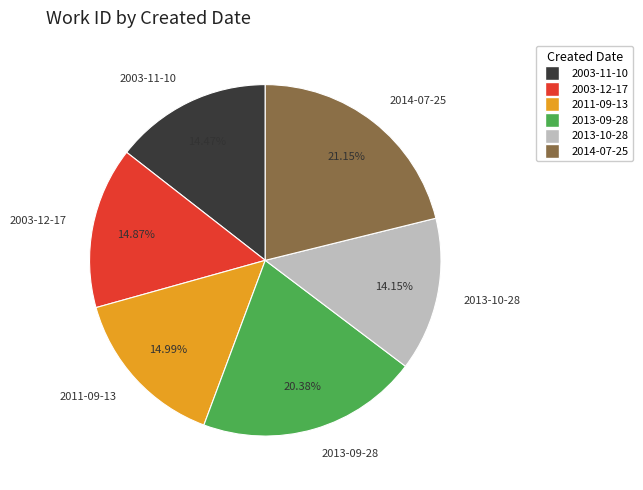

How many segments does this pie chart have?

6